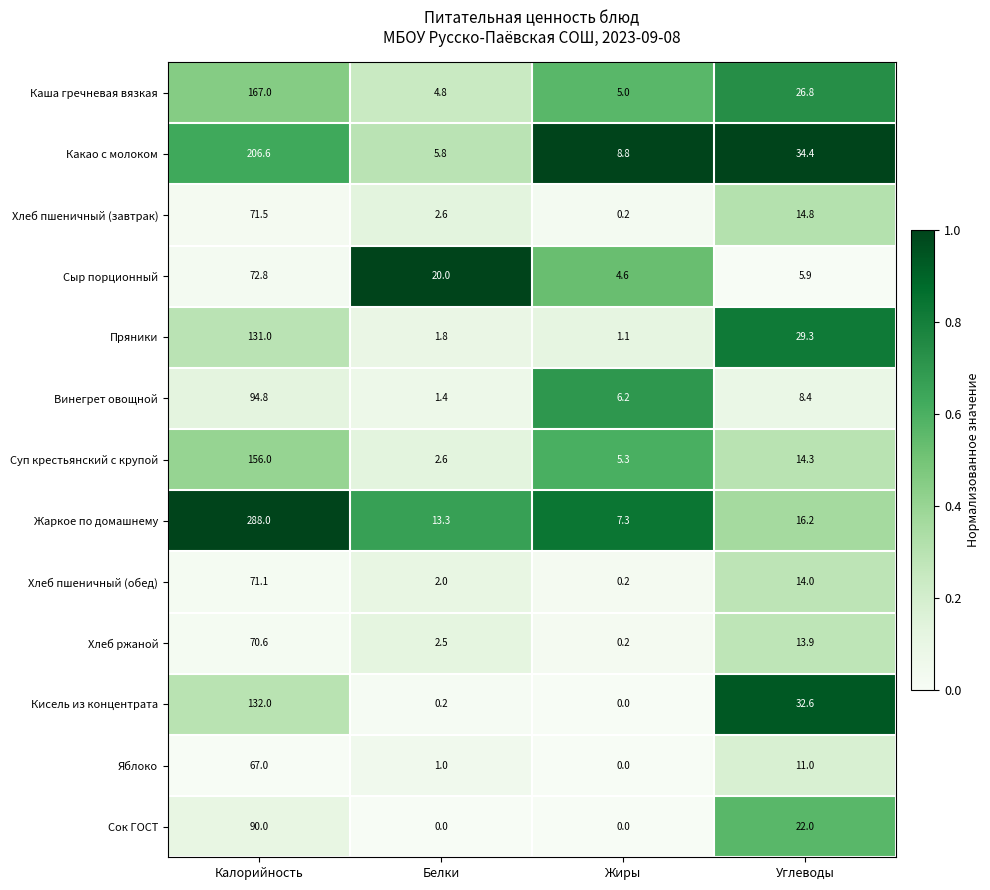

Which series has the largest total across all categories?

Жаркое по домашнему